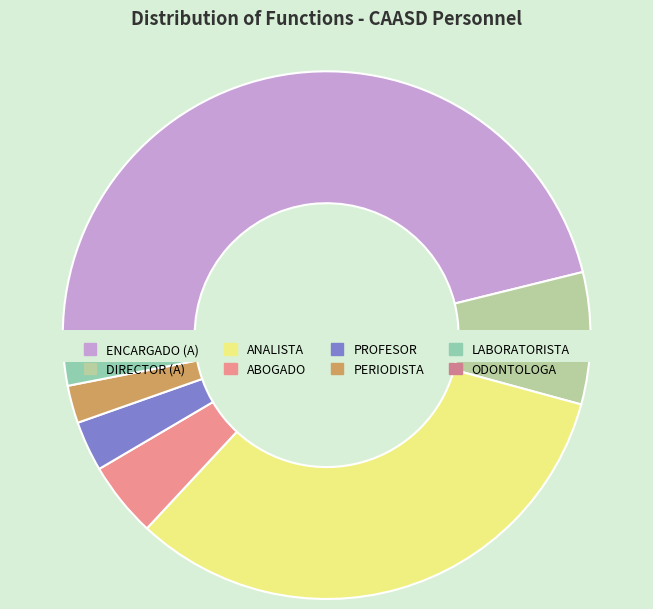

Is the sum of ANALISTA and DIRECTOR (A) greater than half?

No